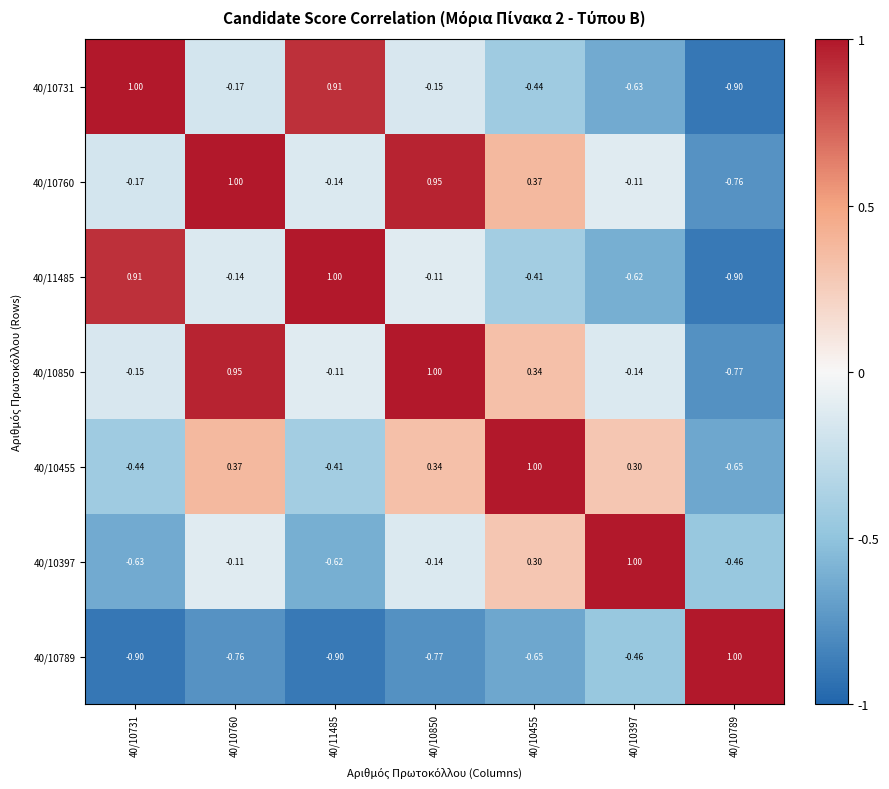

Is the value of 40/10850 at 40/10731 greater than the value of 40/10789 at 40/11485?

Yes